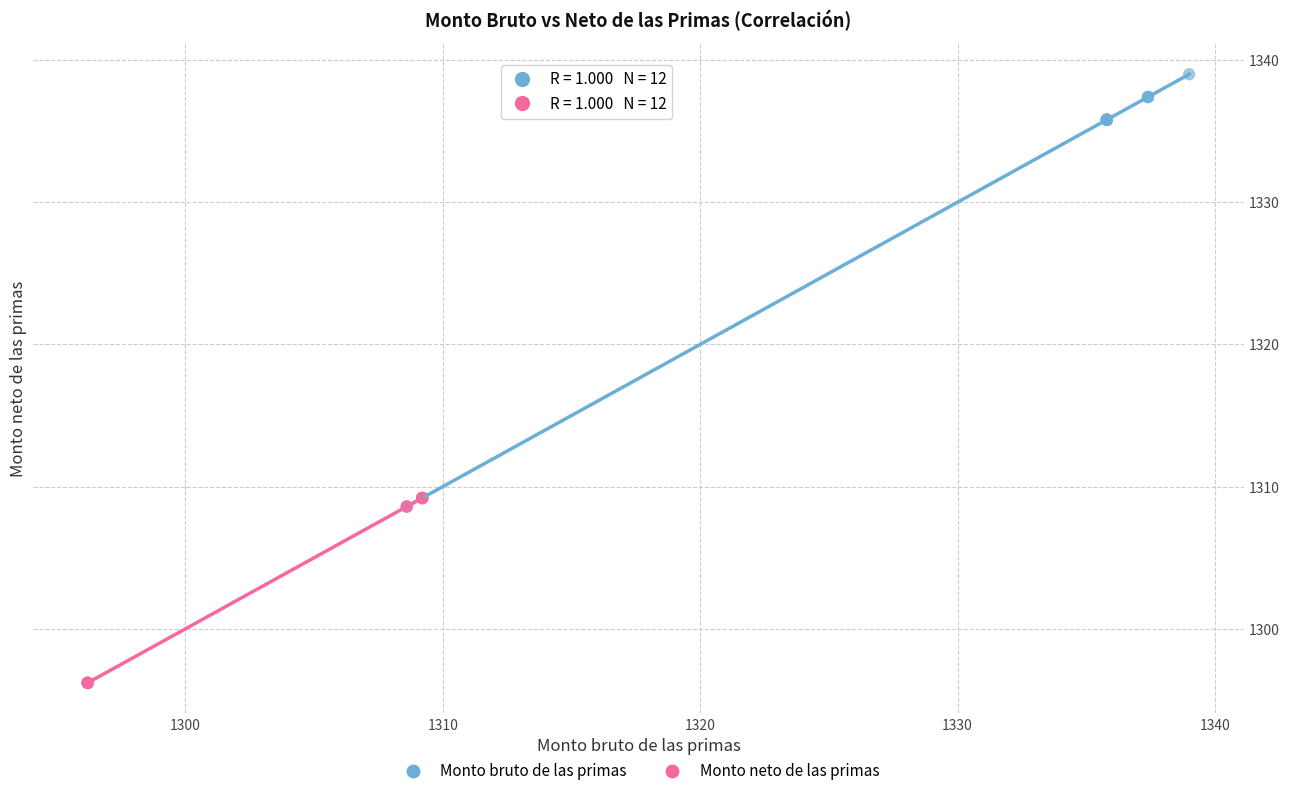

Which series has the largest Y range (max minus min)?

Monto bruto de las primas